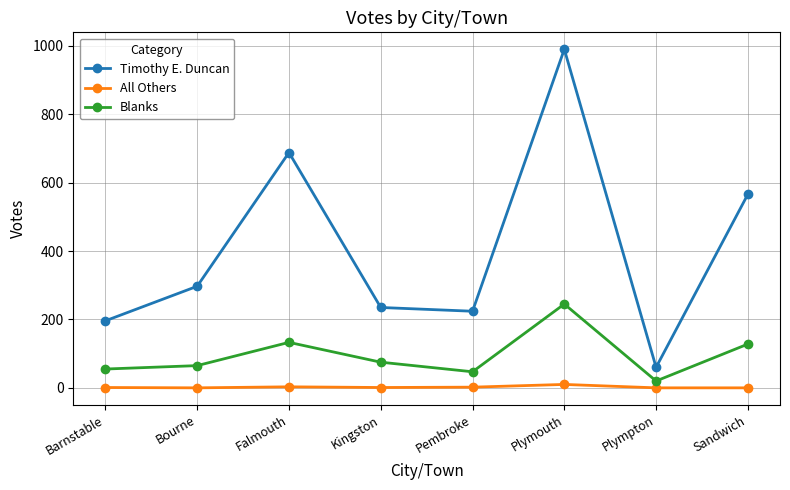

True or false: Timothy E. Duncan and Blanks intersect in this chart.

False